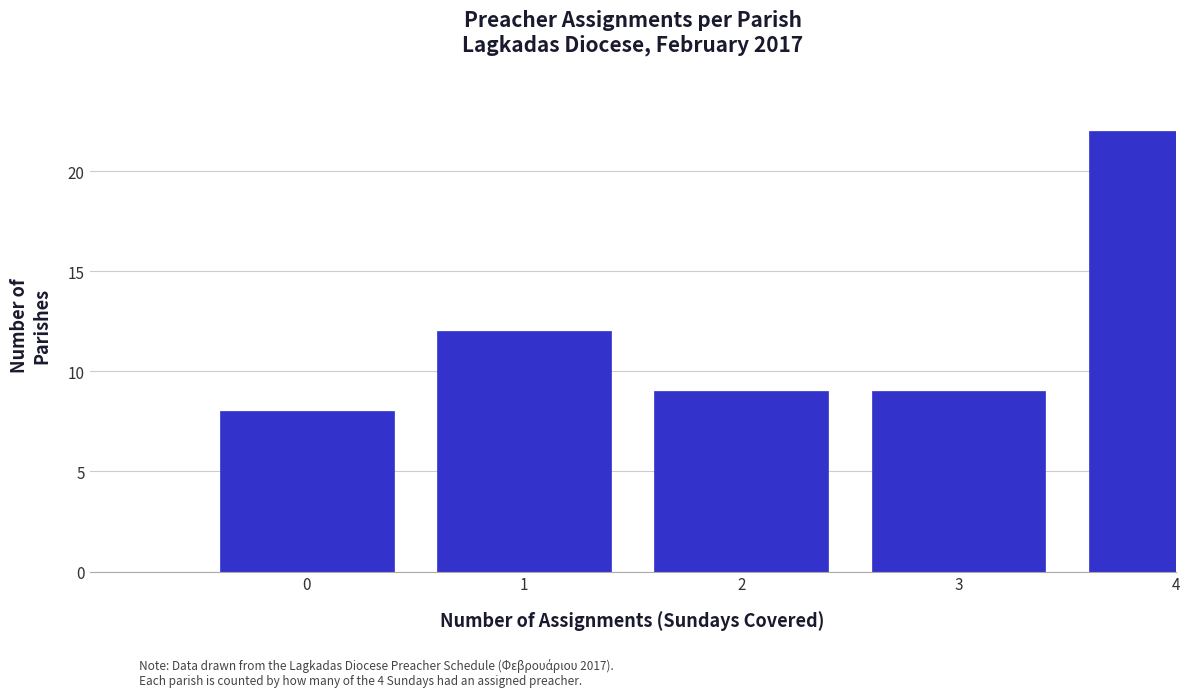

Reading left to right, extract all data points from this chart.

0=8	1=12	2=9	3=9	4=22